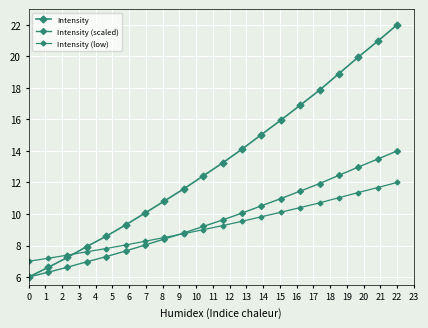

How many series are shown in this chart?

3